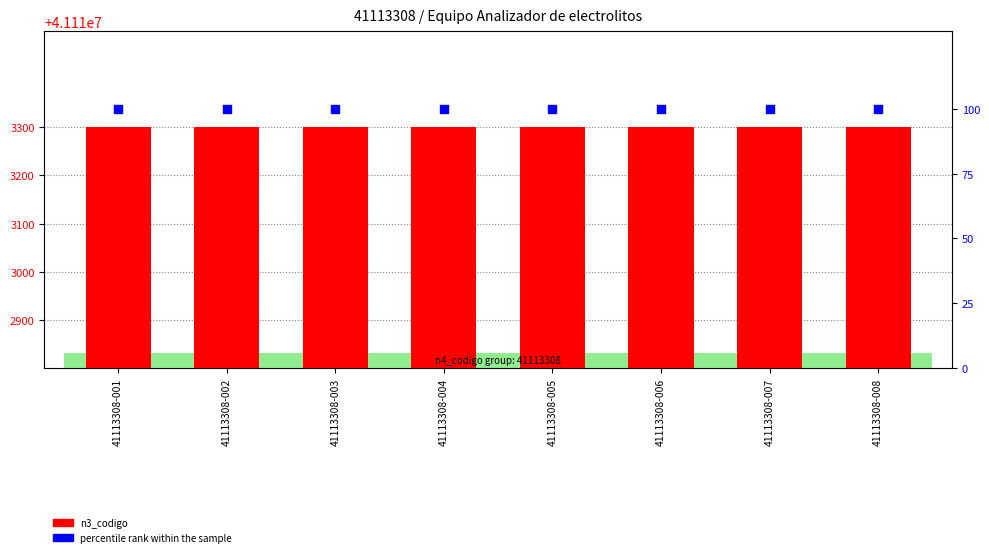

What is the total value across all series at 41113308-002?

41113400